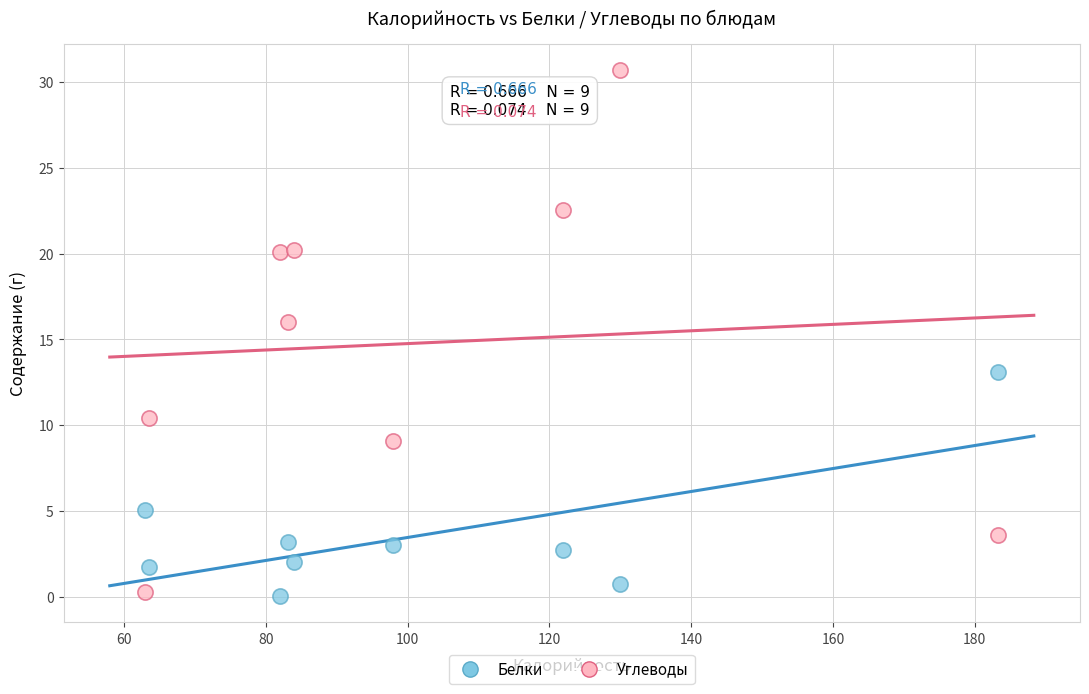

In the Белки series, what Y value is closest to 6?

5.1